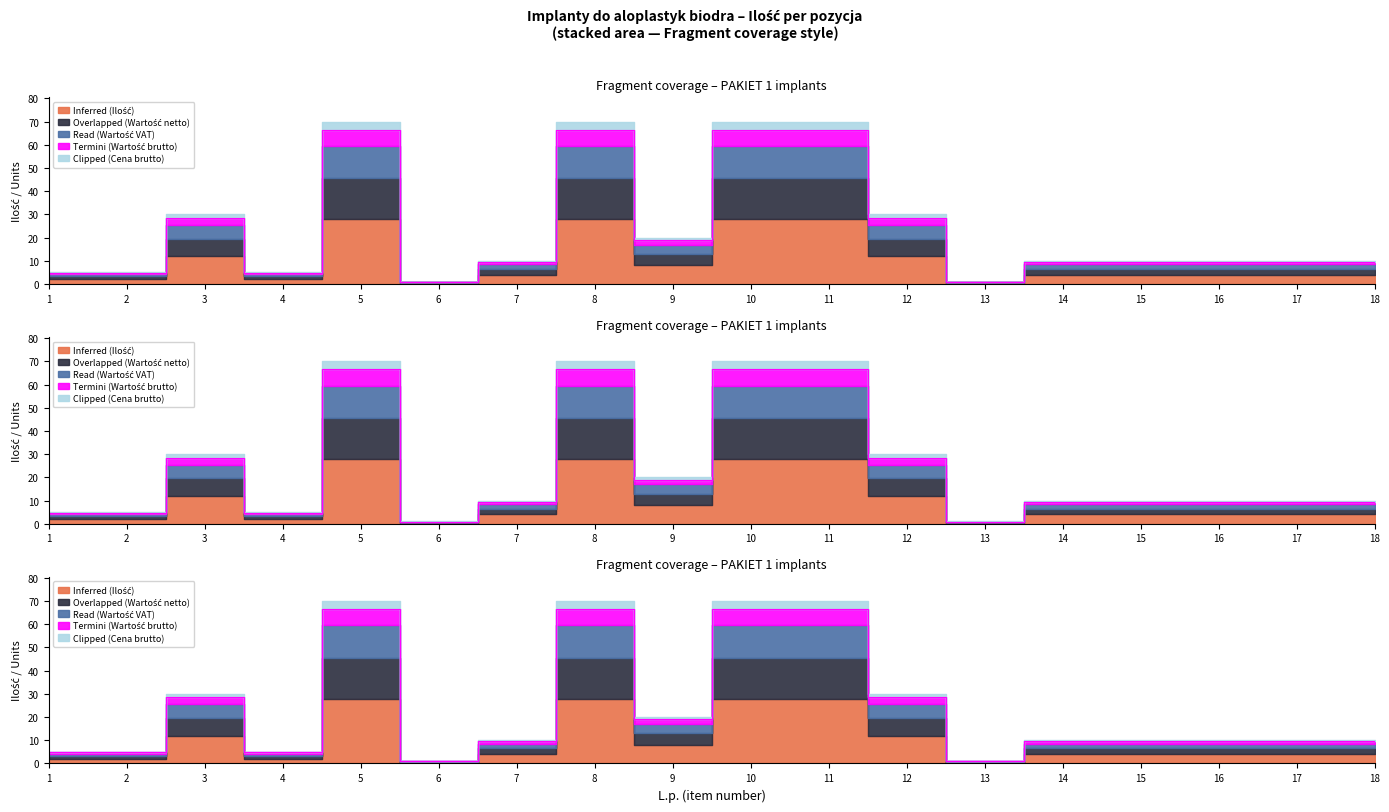

Rank the series at 9 from highest to lowest value.

Inferred (Ilość), Overlapped (Wartość netto), Read (Wartość VAT), Termini (Wartość brutto), Clipped (Cena brutto)